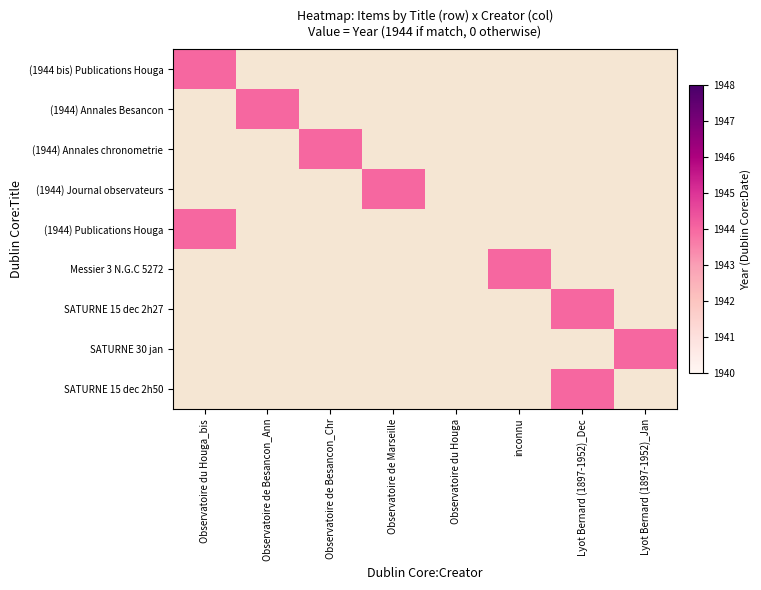

Reading right to left, list all the values displayed in this chart.

Observatoire du Houga_bis: 0	0	0	0	1944	0	0	0	1944
Observatoire de Besancon_Ann: 0	0	0	0	0	0	0	1944	0
Observatoire de Besancon_Chr: 0	0	0	0	0	0	1944	0	0
Observatoire de Marseille: 0	0	0	0	0	1944	0	0	0
Observatoire du Houga: 0	0	0	0	0	0	0	0	0
inconnu: 0	0	0	1944	0	0	0	0	0
Lyot Bernard (1897-1952)_Dec: 1944	0	1944	0	0	0	0	0	0
Lyot Bernard (1897-1952)_Jan: 0	1944	0	0	0	0	0	0	0